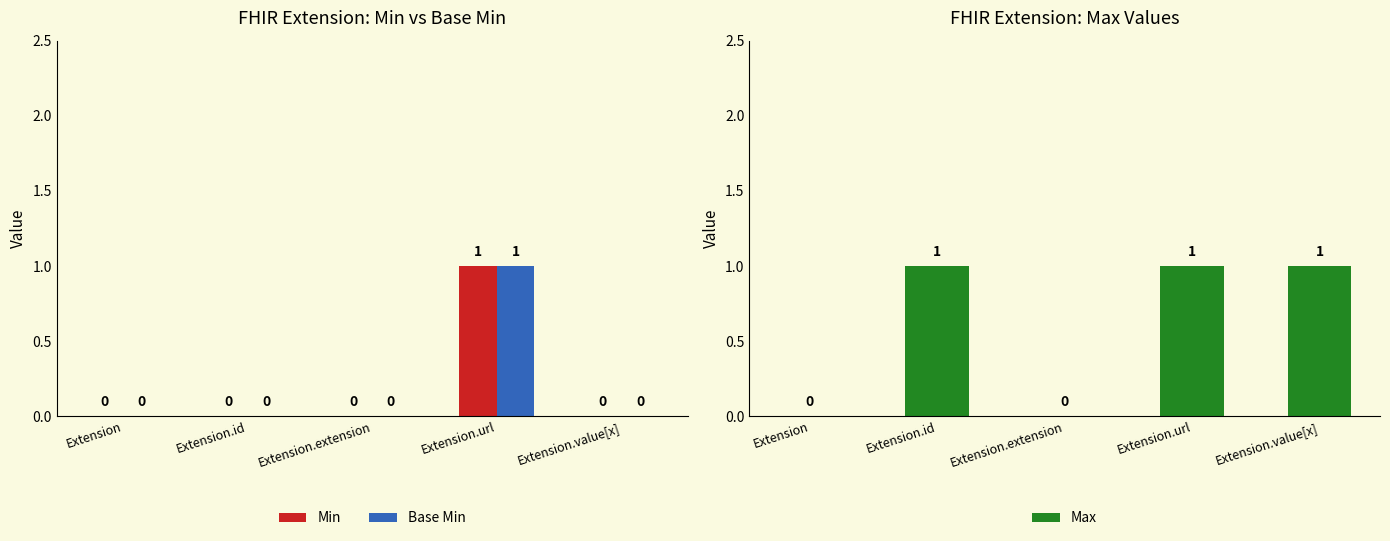

What value does the Base Min series have at Extension.url?

1